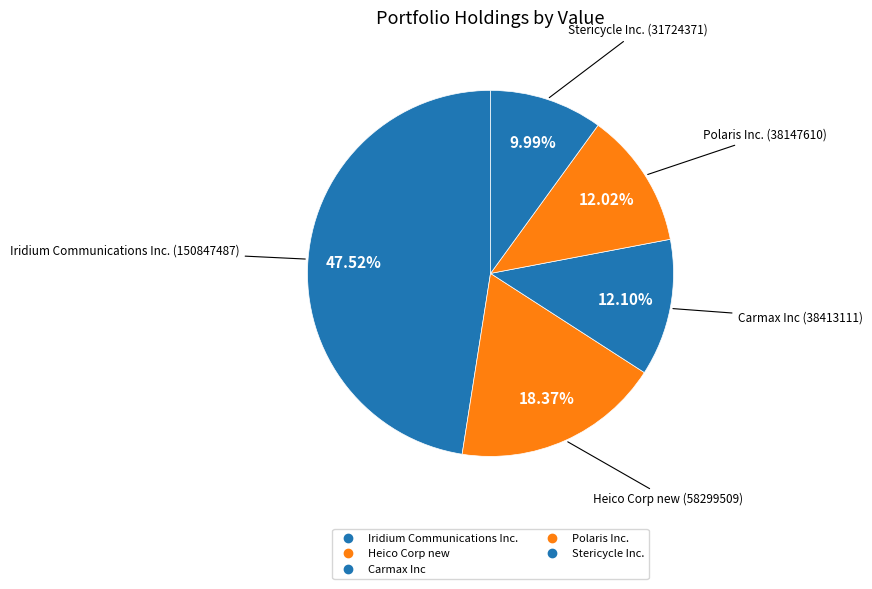

Count the number of slices in the pie.

5